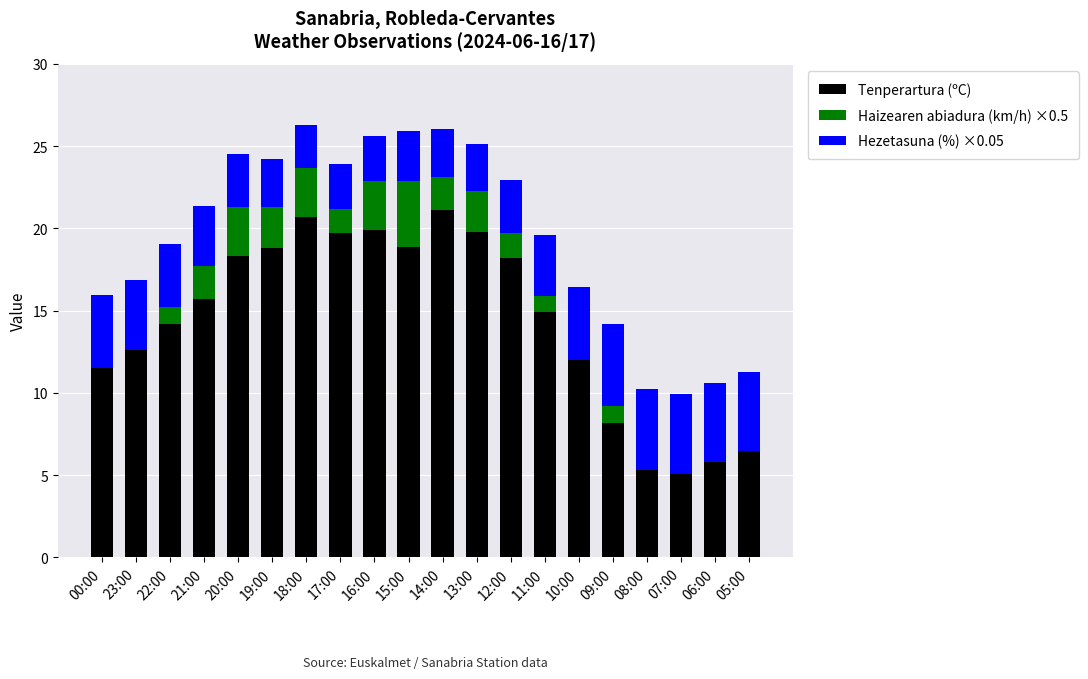

What is the total value across all series at 21:00?

21.4